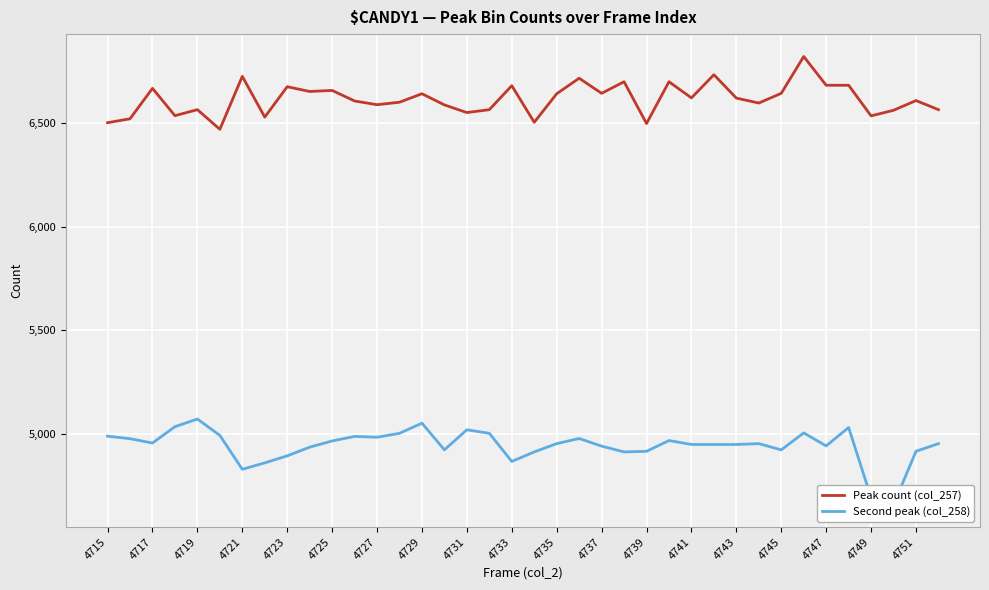

How many categories are shown in the chart?

38